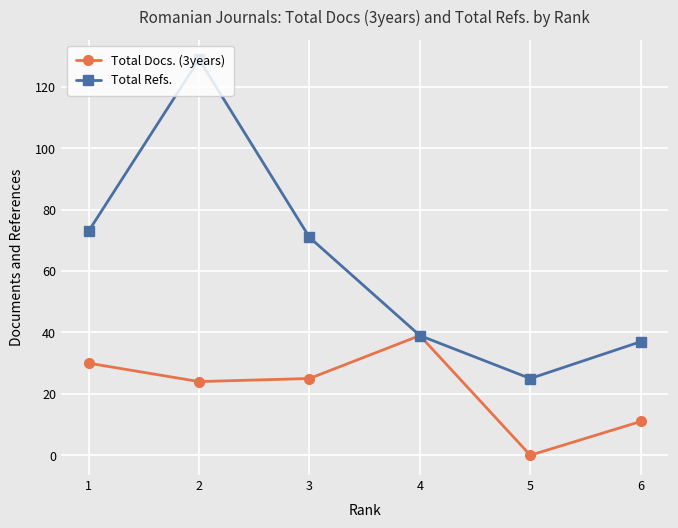

What are all the series names shown in the legend?

Total Docs. (3years), Total Refs.